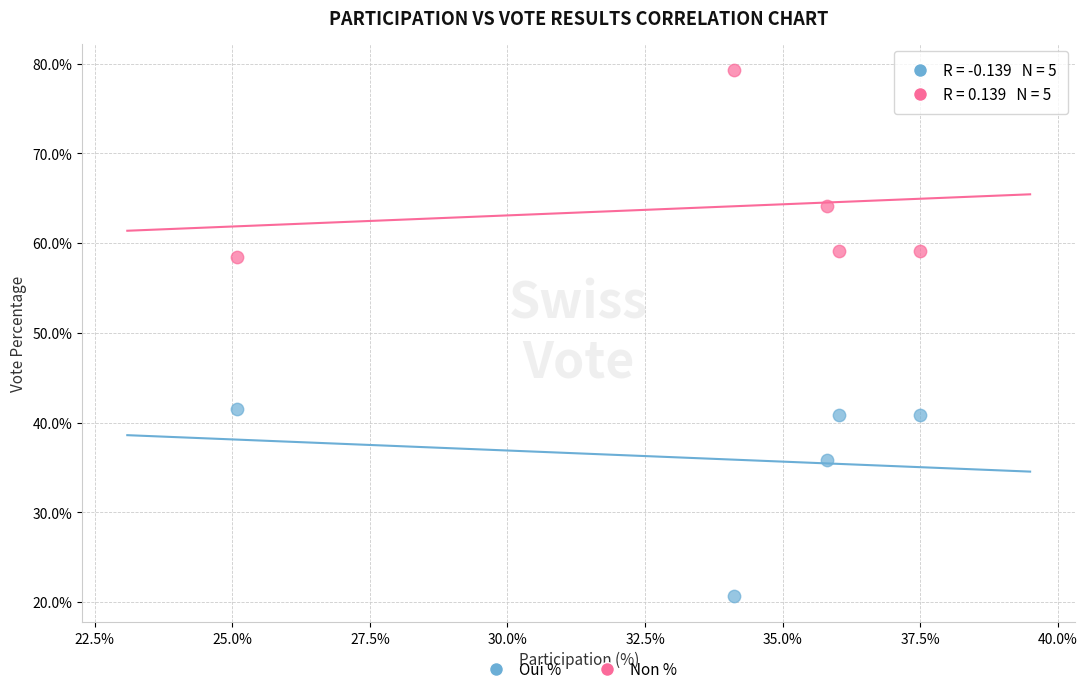

In the Oui % series, what Y value is closest to 31?

35.9